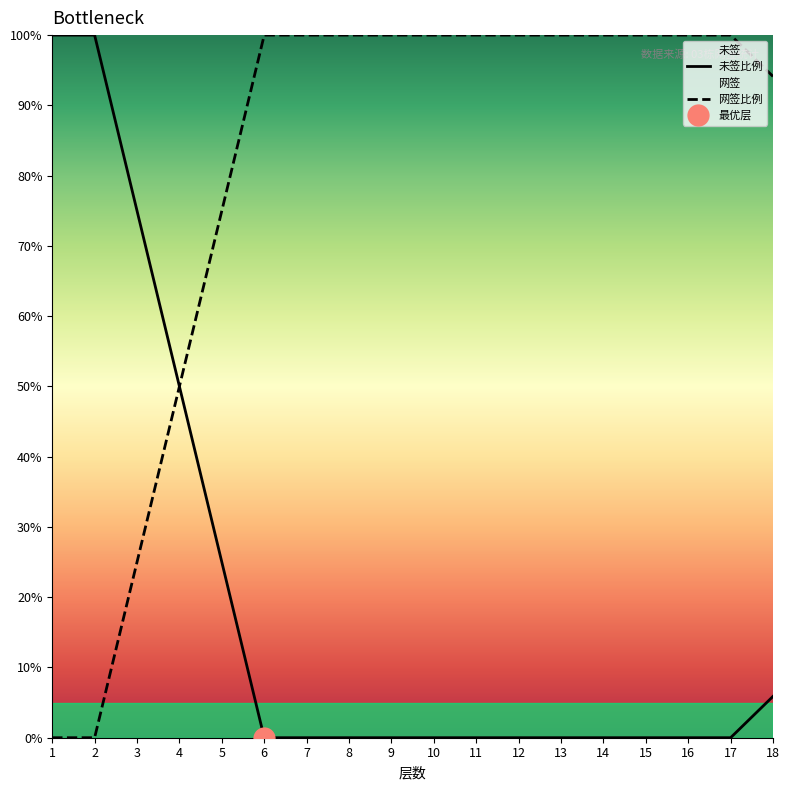

Rank the series by their maximum value, from highest to lowest.

未签比例, 网签比例